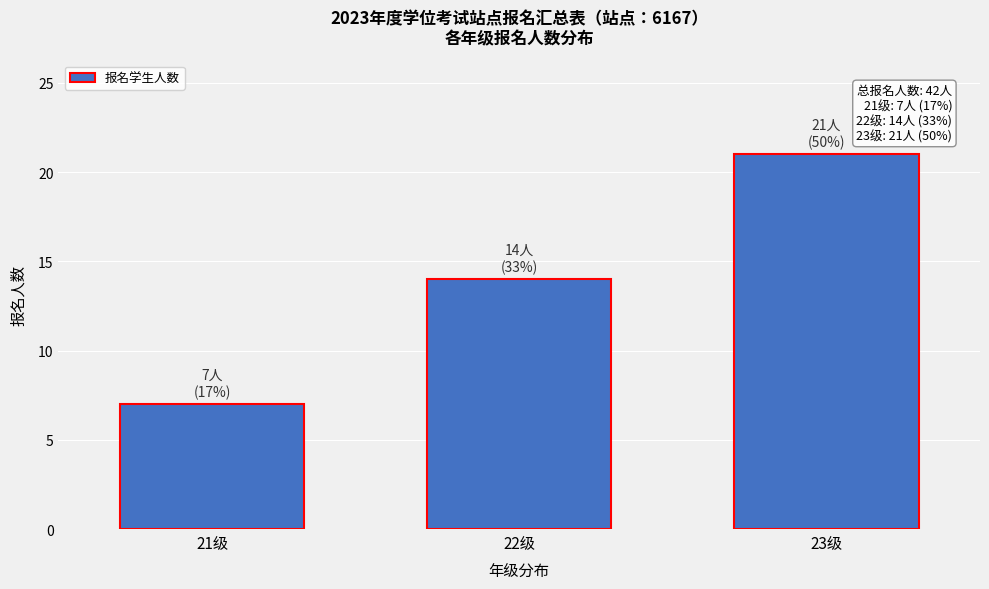

Reading right to left, list all the values displayed in this chart.

21	14	7